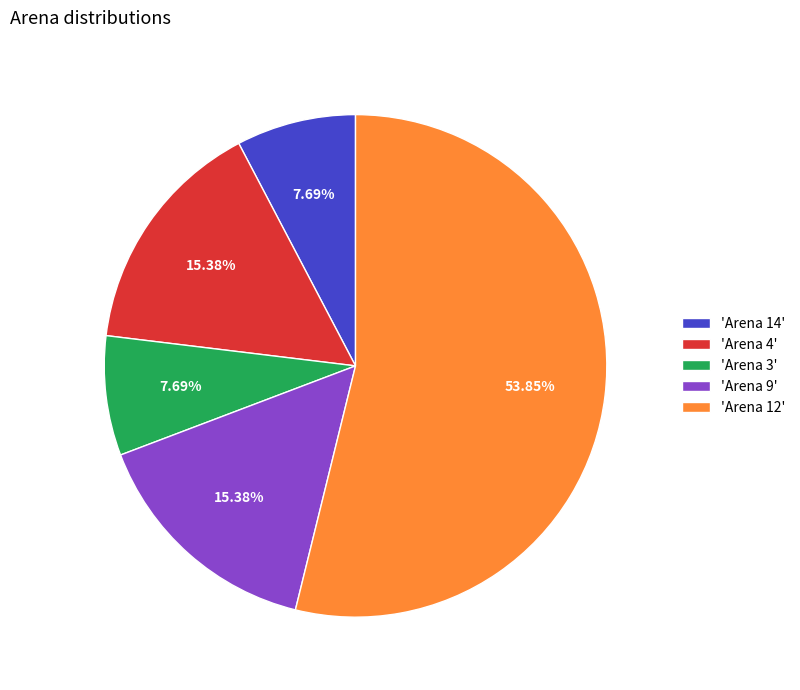

Is there a majority slice in this chart?

Yes